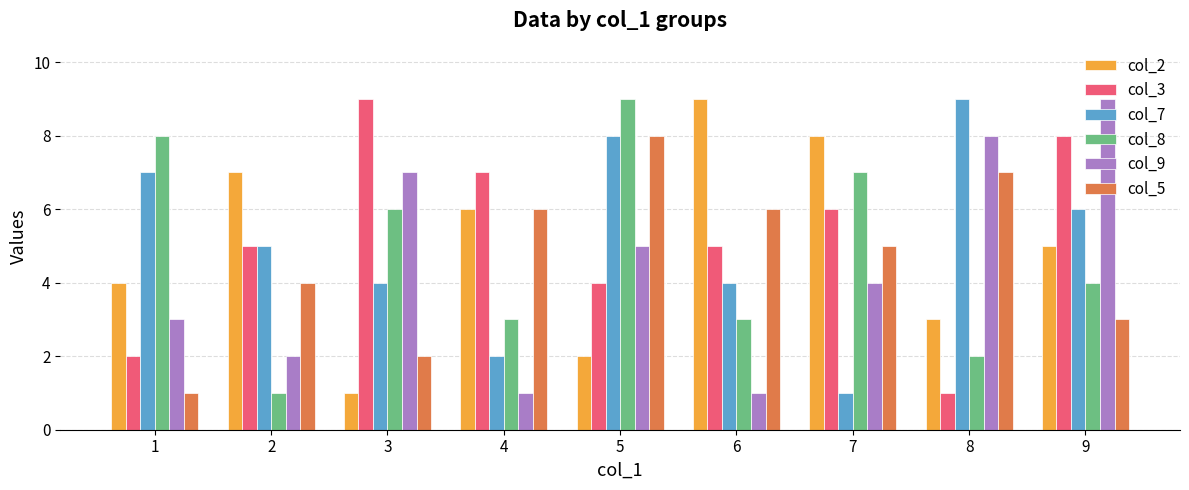

What is the minimum value for col_7?

1